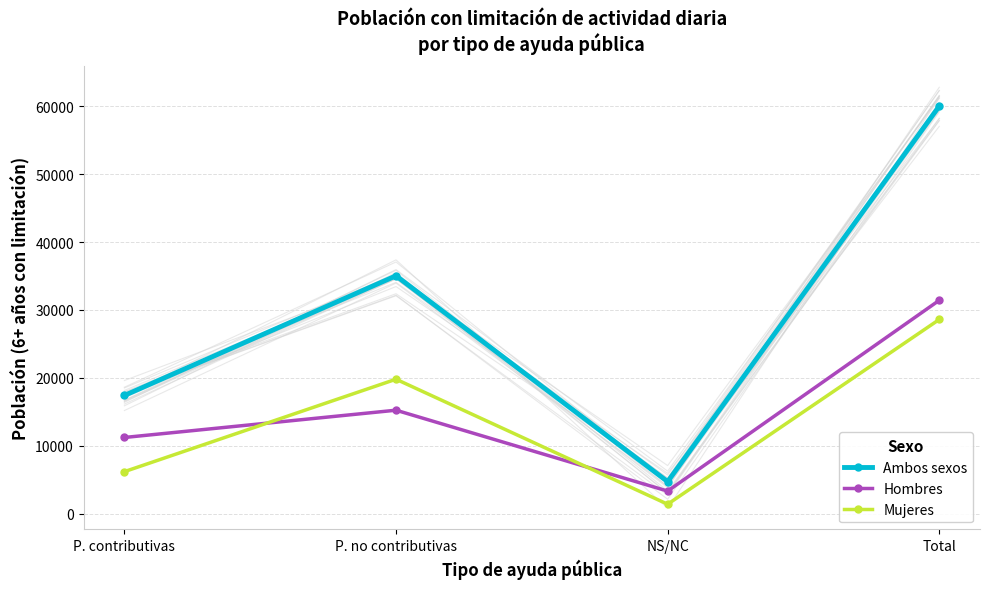

Between P. no contributivas and Total, which is larger?

Total